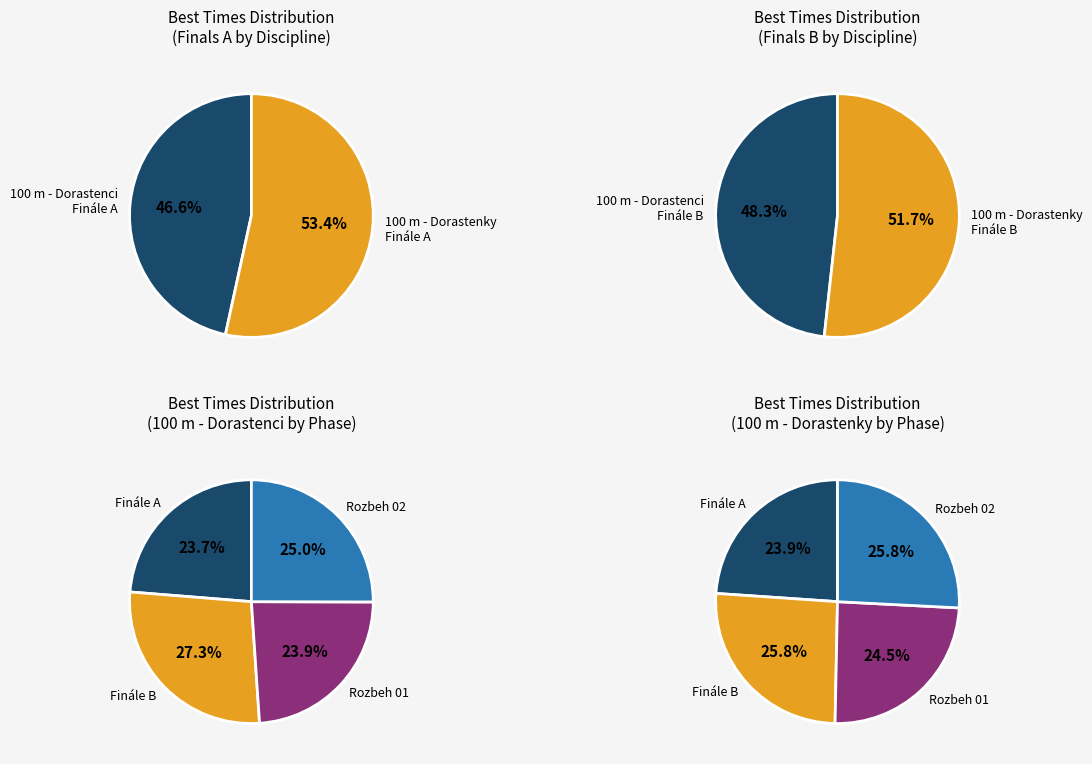

The Finále A (Dorastenci) slice represents 3% of the pie. True or false?

False